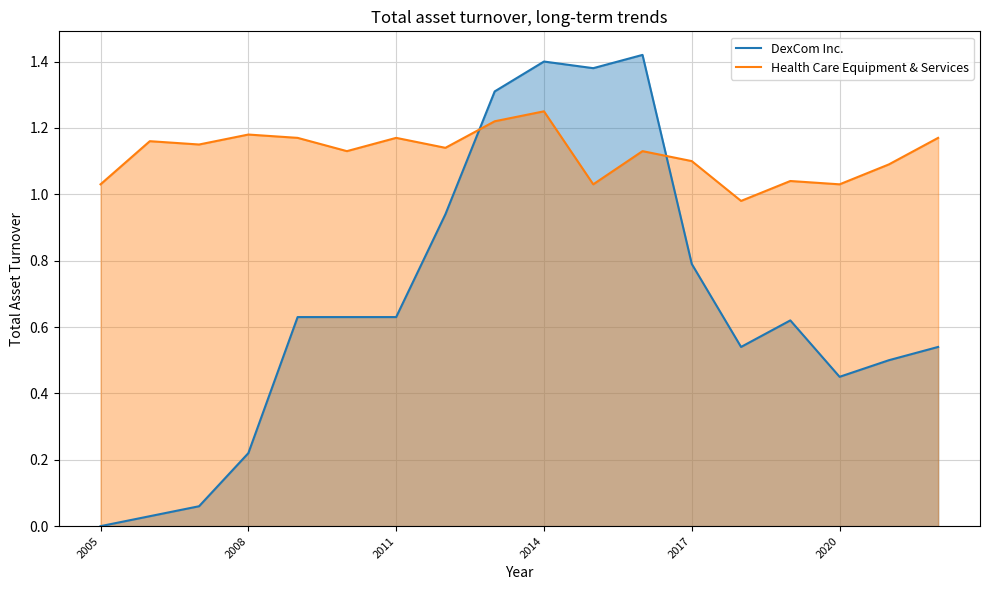

What is the difference between the maximum and minimum values in the Health Care Equipment & Services series?

0.3